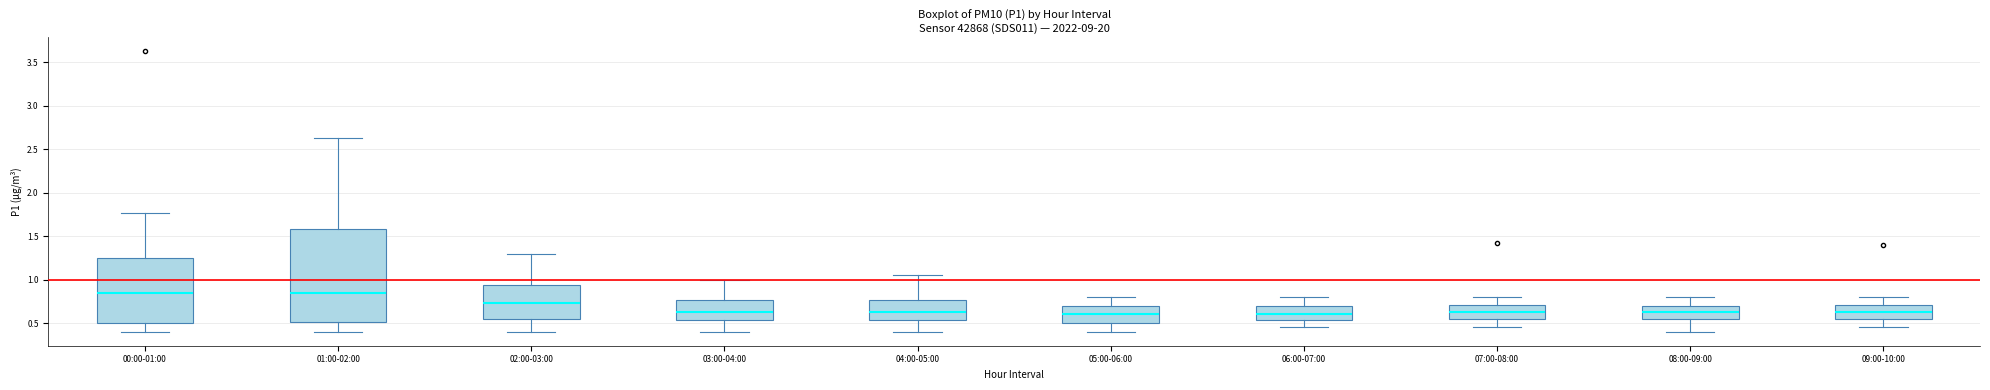

Where is the lower edge of the box for 07:00-08:00 on the y-axis? The values are not printed on the chart, so give them approximately, as read against the axis.

0.55